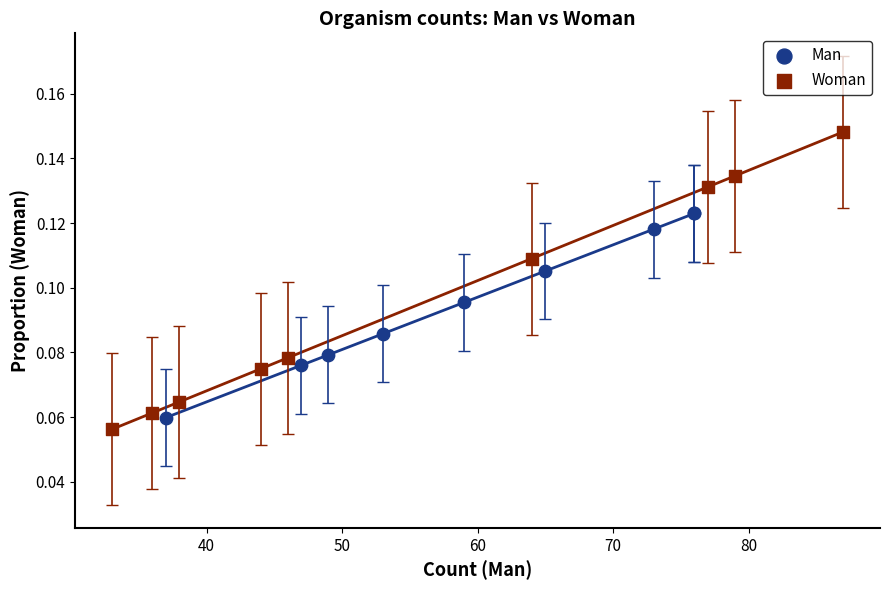

What are all the series names shown in the legend?

Man, Woman